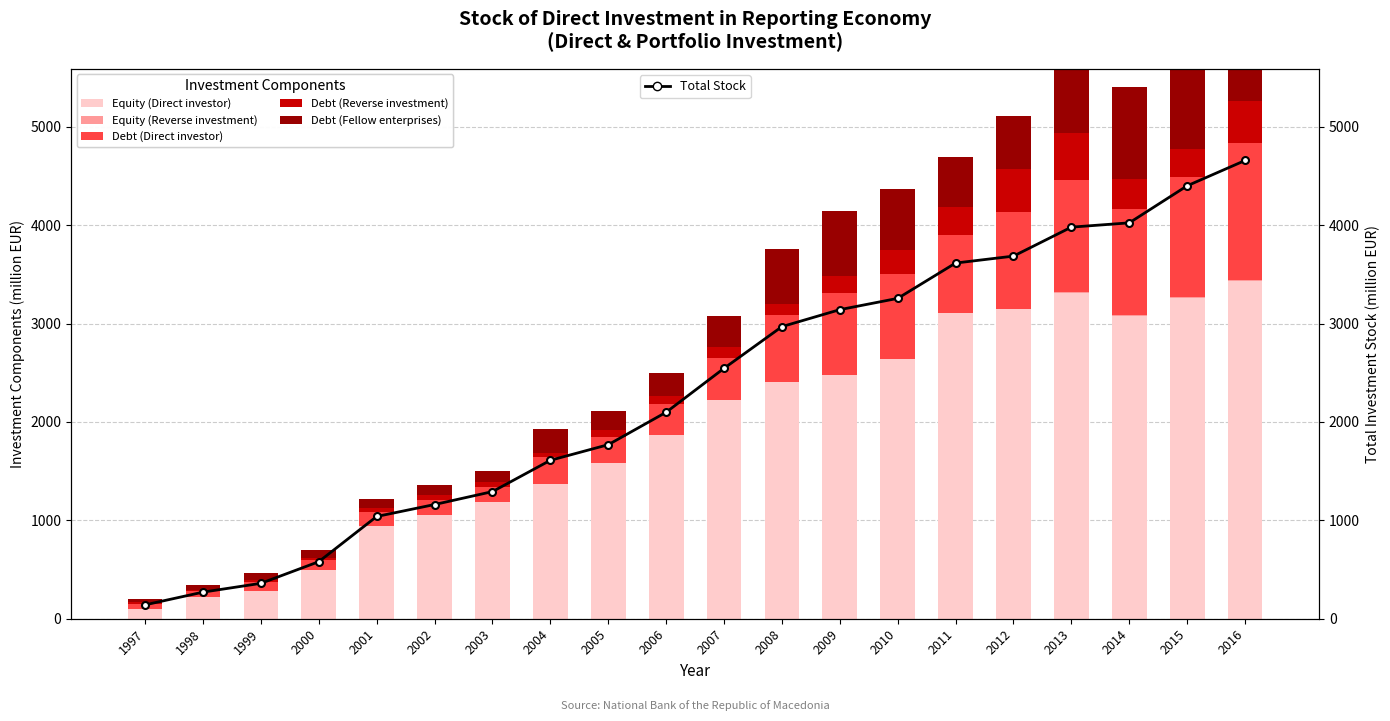

Rank the series at 1997 from highest to lowest value.

Total Stock, Equity (Direct investor), Debt (Direct investor), Debt (Fellow enterprises), Debt (Reverse investment), Equity (Reverse investment)